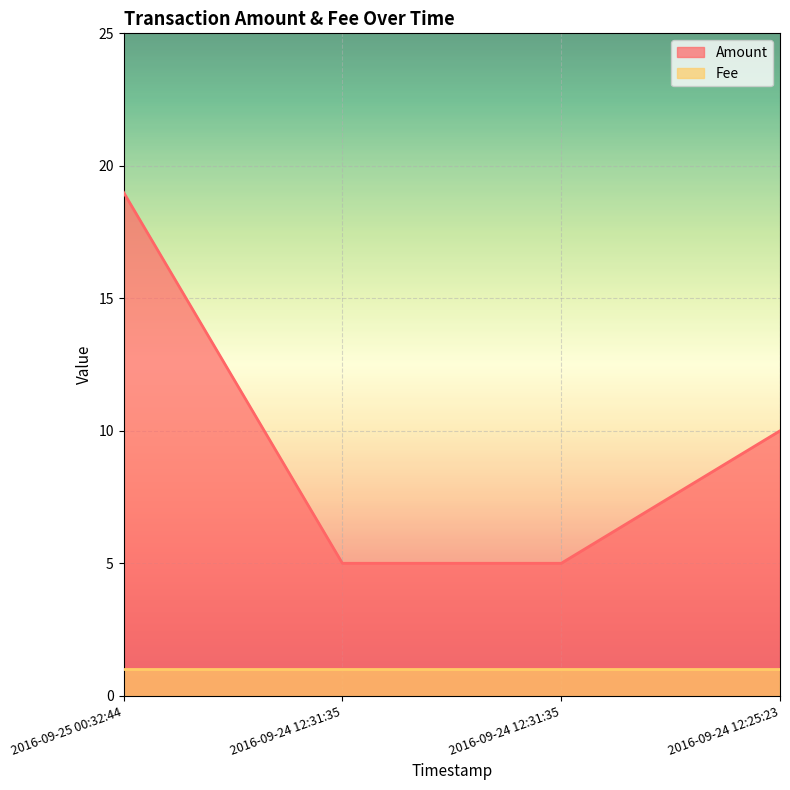

True or false: there are more than 2 points higher than both neighbors.

False